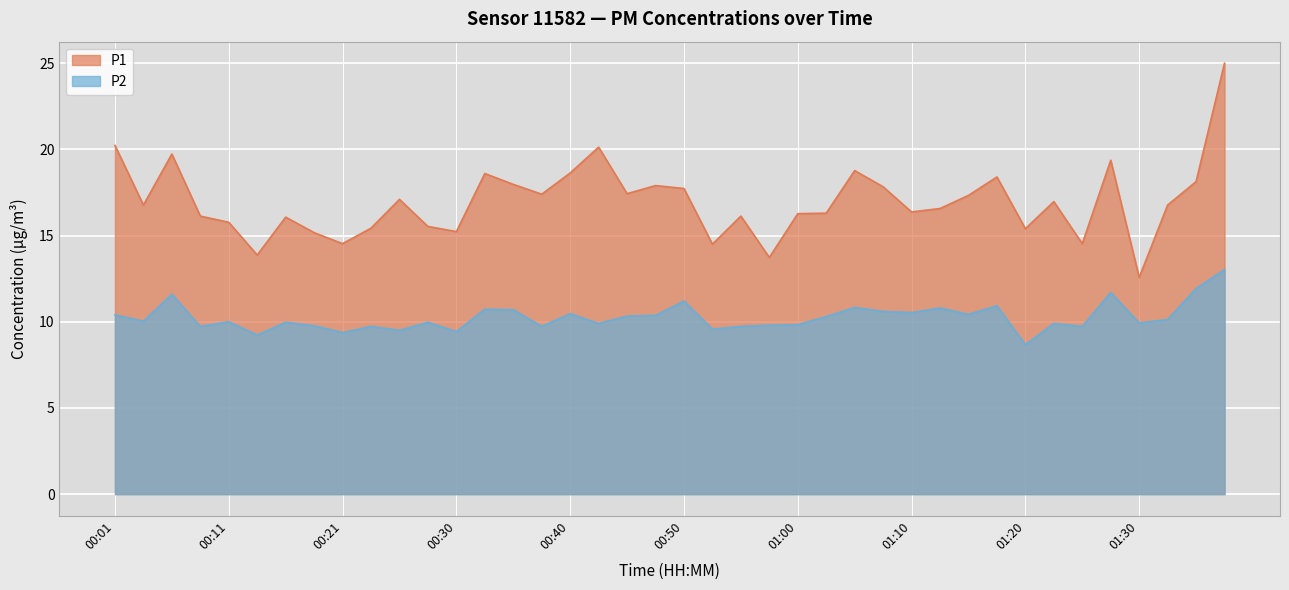

At how many categories does at least one series exceed 22?

1